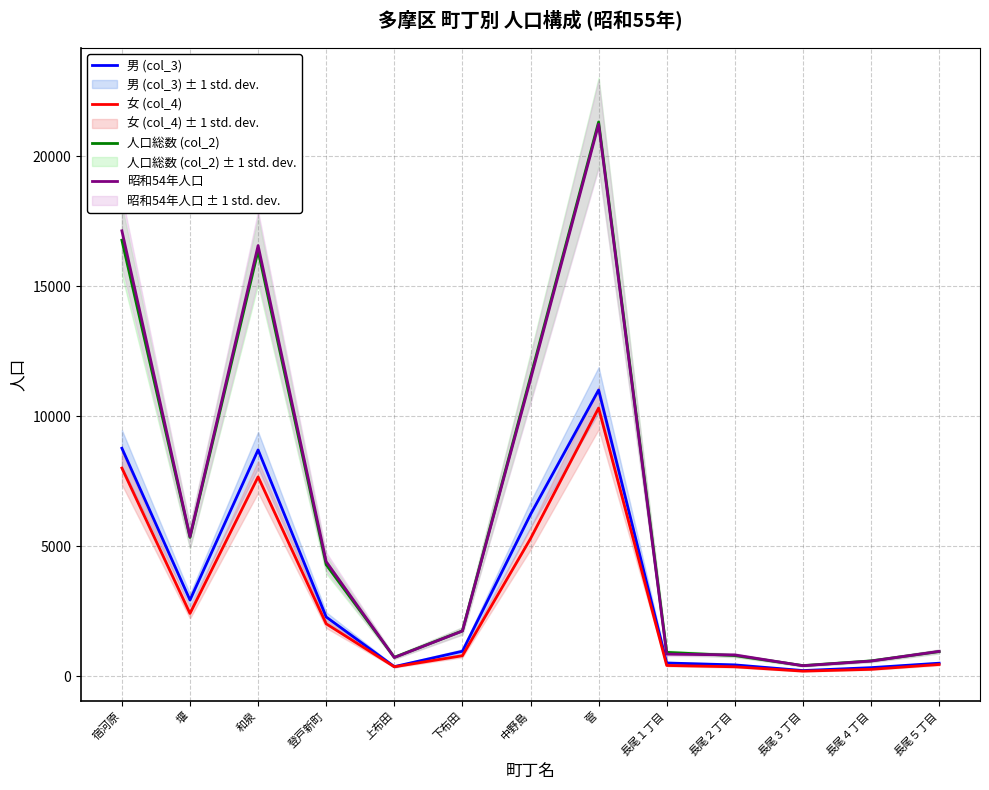

At which category does 昭和54年人口 reach its first local valley?

堰